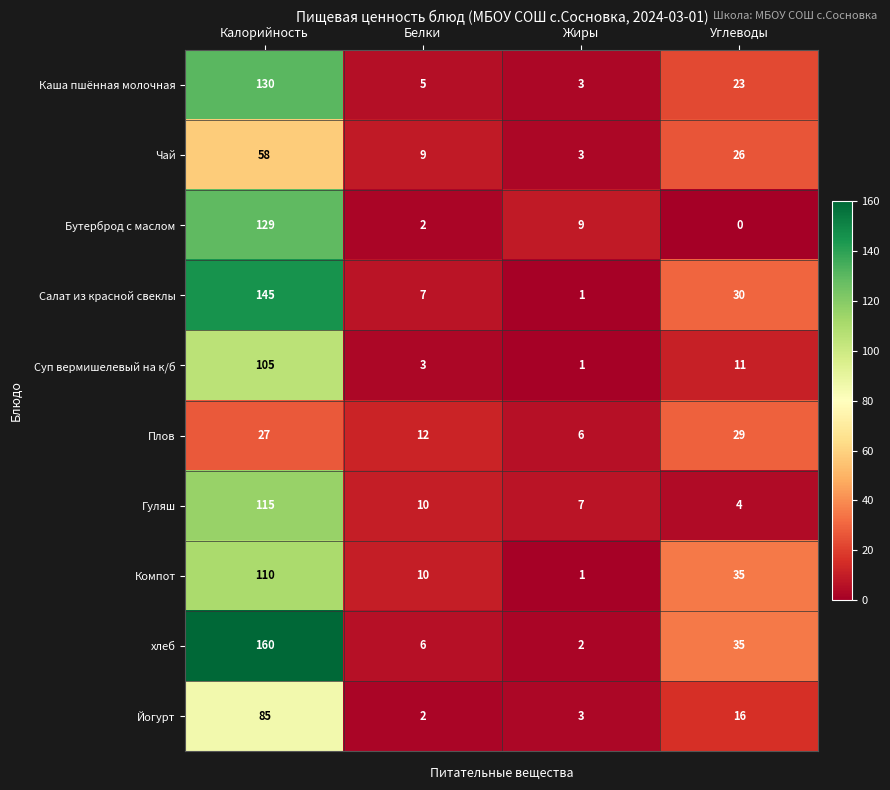

At which label does Компот first exceed 35?

Калорийность